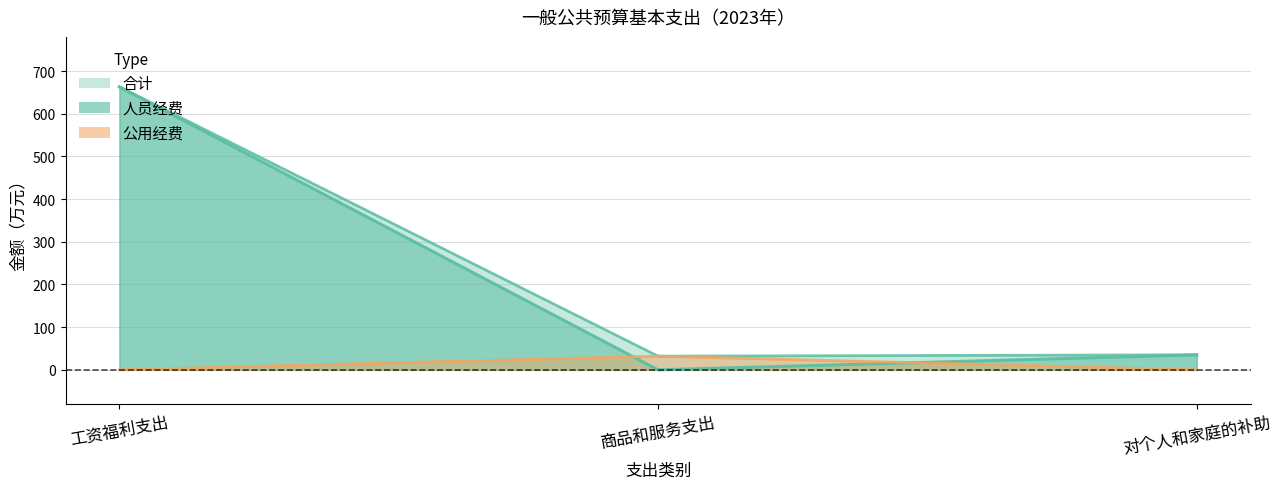

What is the difference between the maximum and minimum values in the 人员经费 series?

663.0